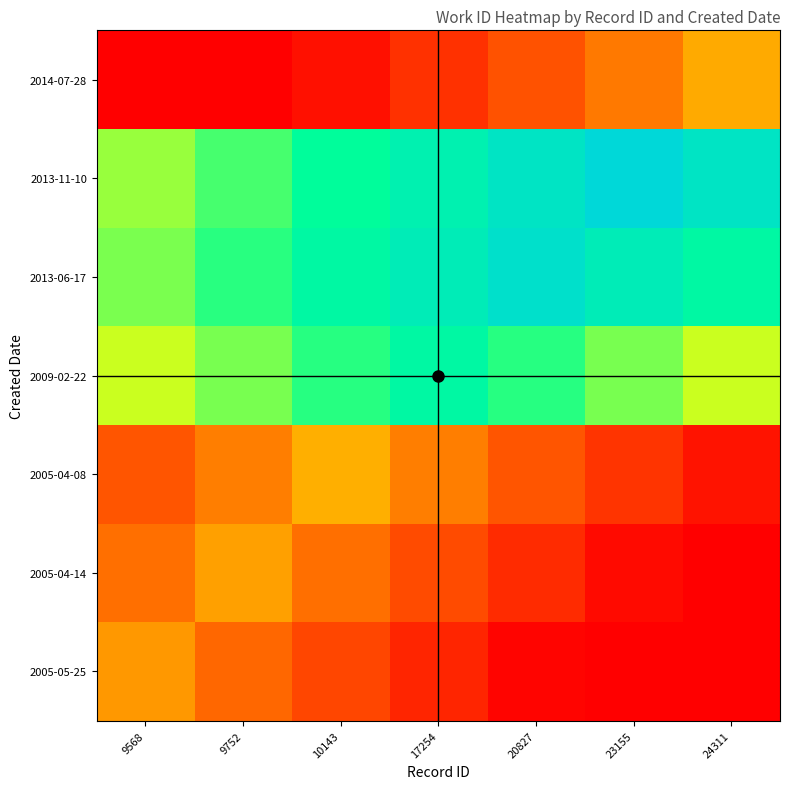

Count the number of data series in this chart.

7